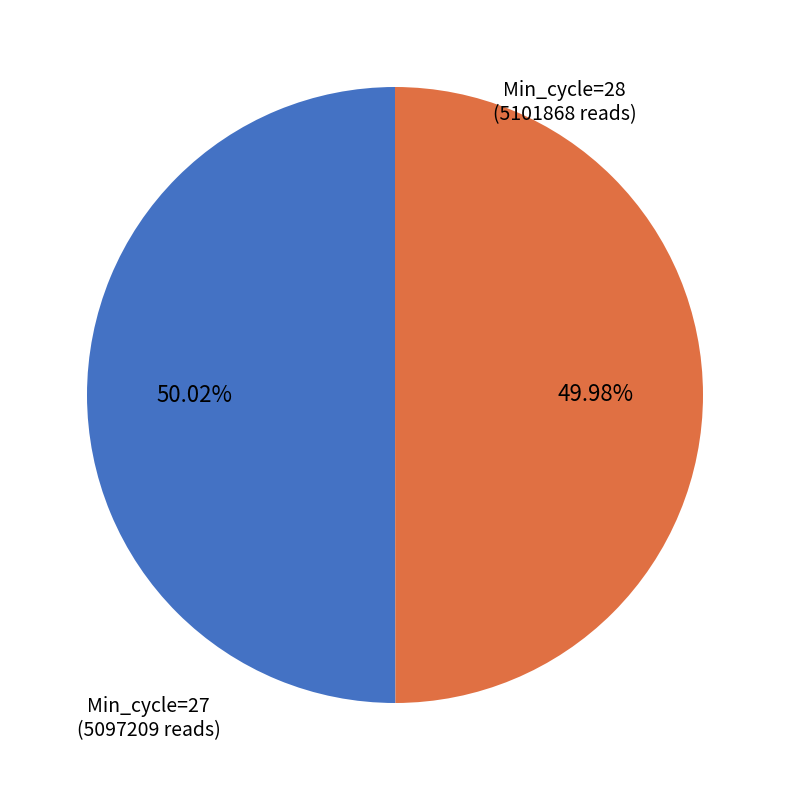

To the nearest percent, what portion does Min_cycle=28 represent?

50%